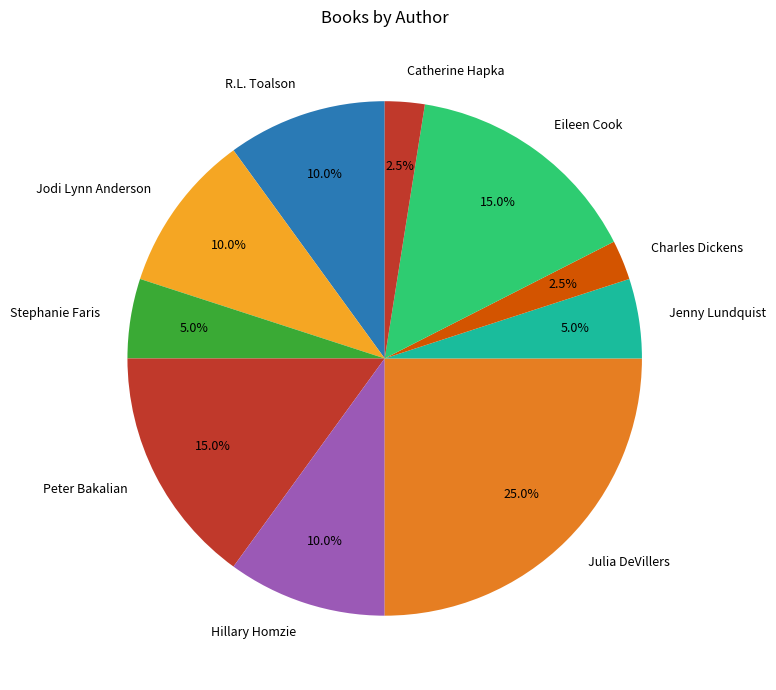

Approximately how many times larger is the value at Eileen Cook compared to Charles Dickens?

6.0